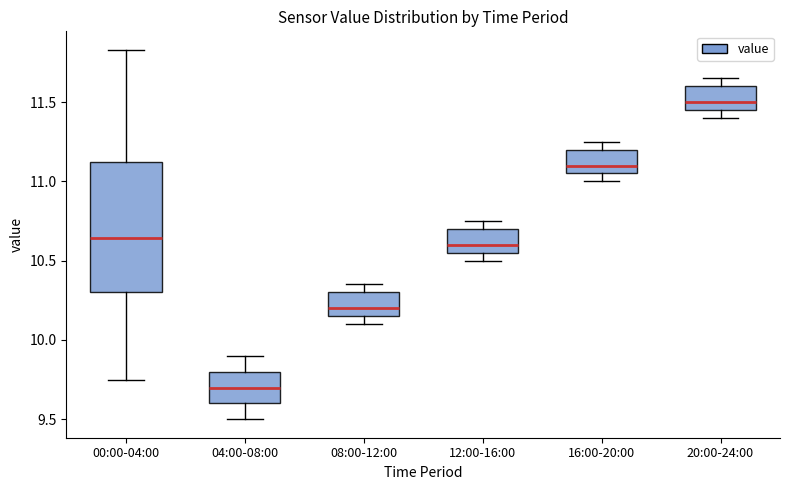

Where does the upper whisker of the box for 20:00-24:00 end on the y-axis? The values are not printed on the chart, so give them approximately, as read against the axis.

11.65